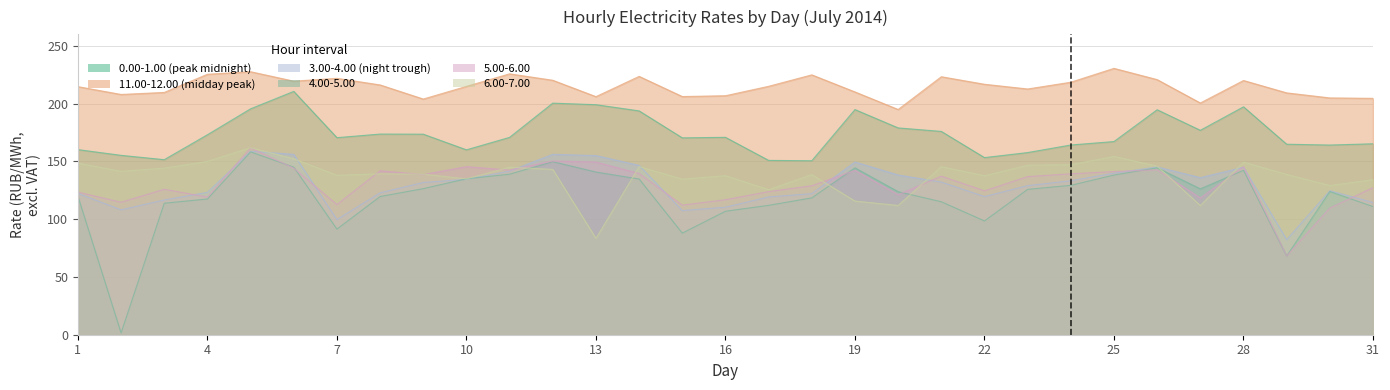

Between 16 and 29, which series saw the biggest shift?

5.00-6.00